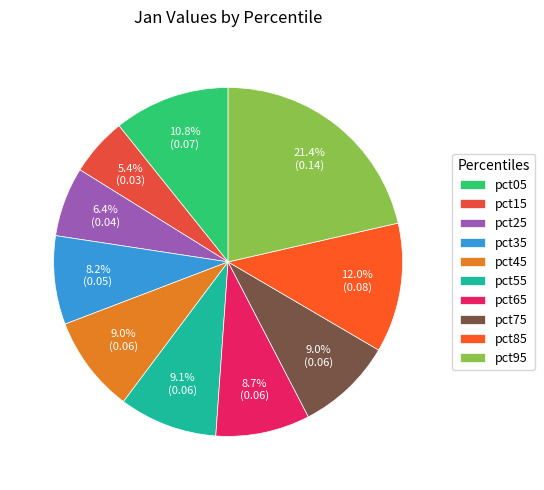

Rank the categories by value from lowest to highest.

pct15, pct25, pct35, pct65, pct75, pct45, pct55, pct05, pct85, pct95